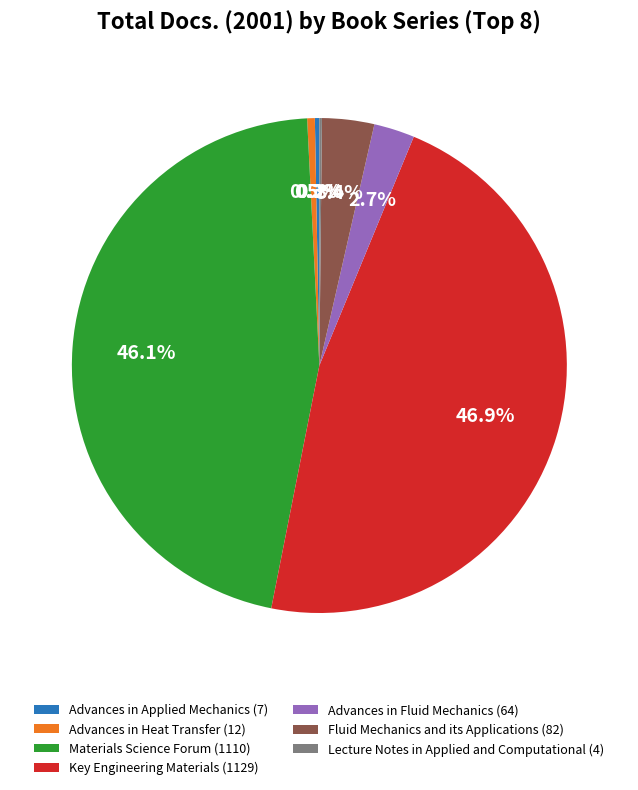

Which has a higher value, Materials Science Forum (1110) or Advances in Heat Transfer (12)?

Materials Science Forum (1110)